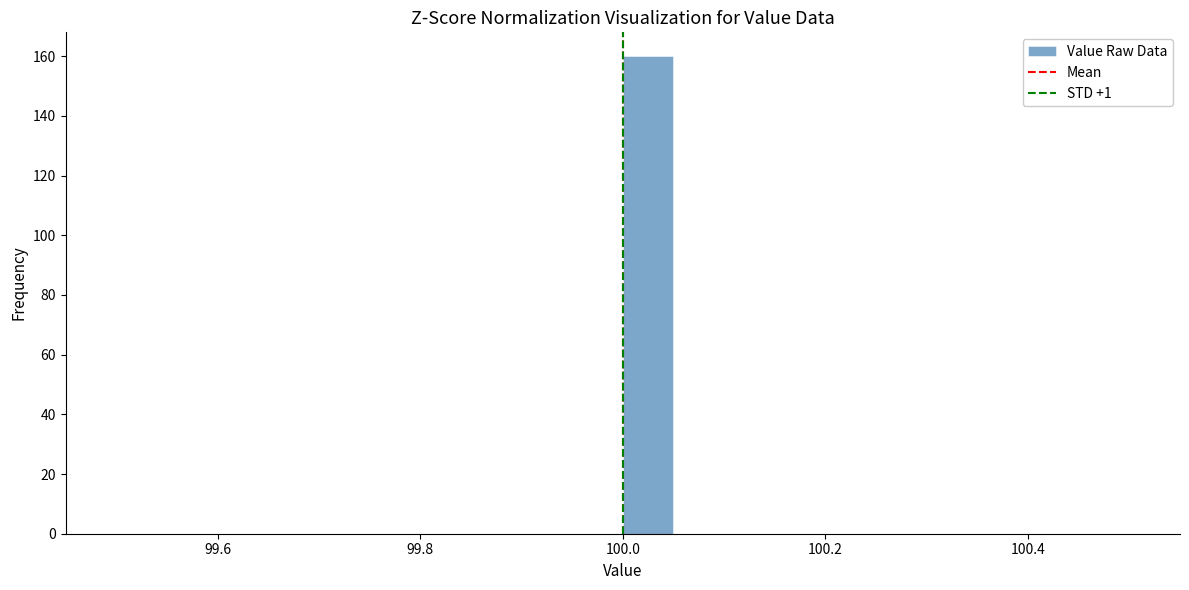

Read against the x-axis, roughly where is the centre of the tallest bar?

100.02